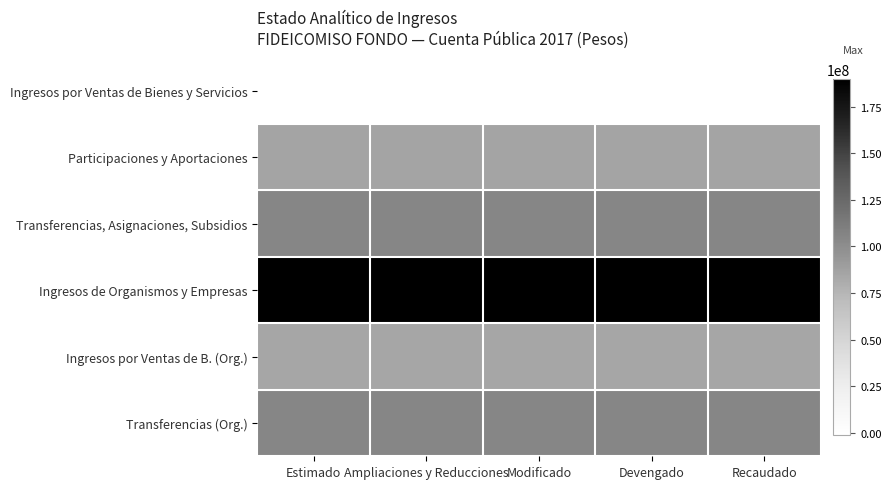

At which category does the chart reach its minimum across all series?

Estimado